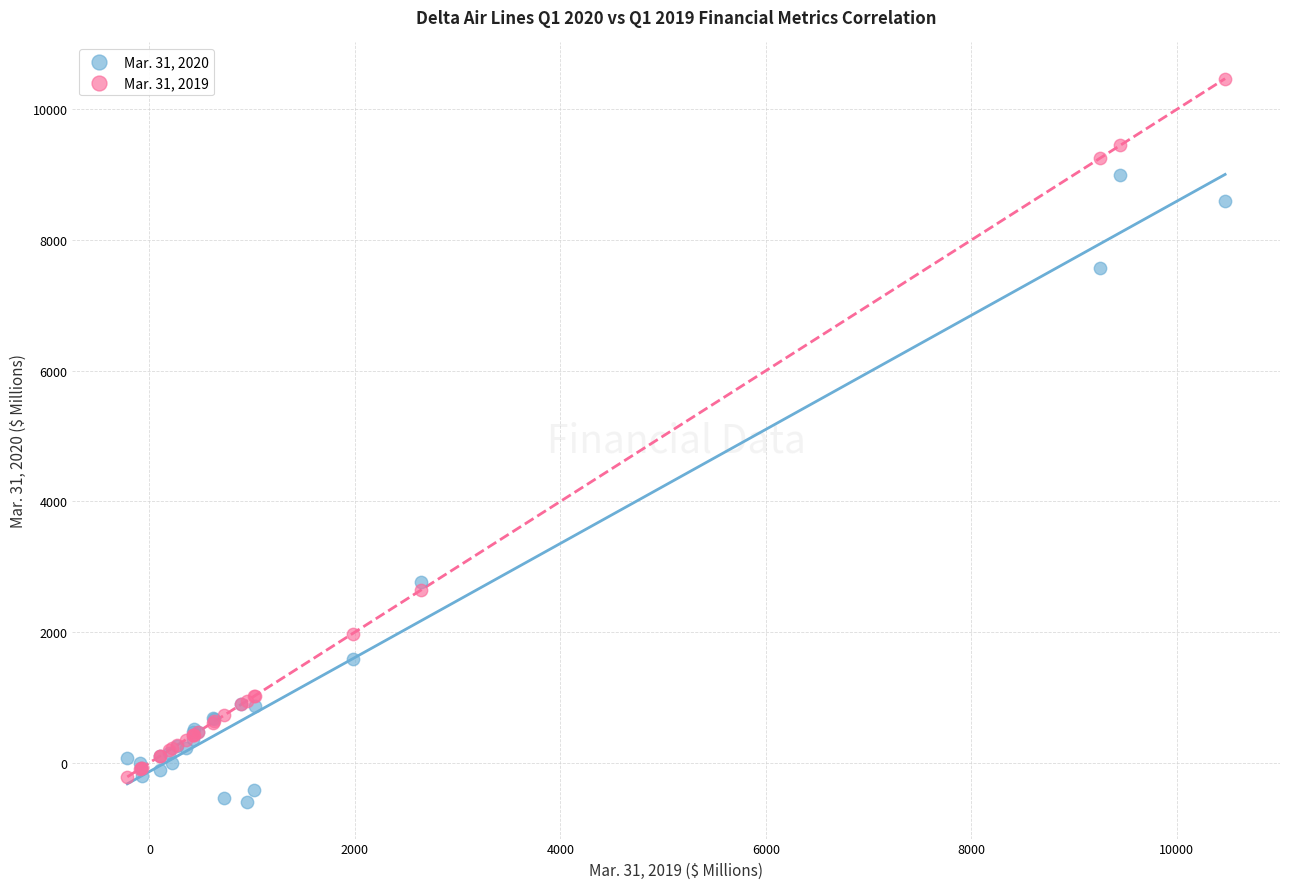

What are all the series names shown in the legend?

Mar. 31, 2020, Mar. 31, 2019